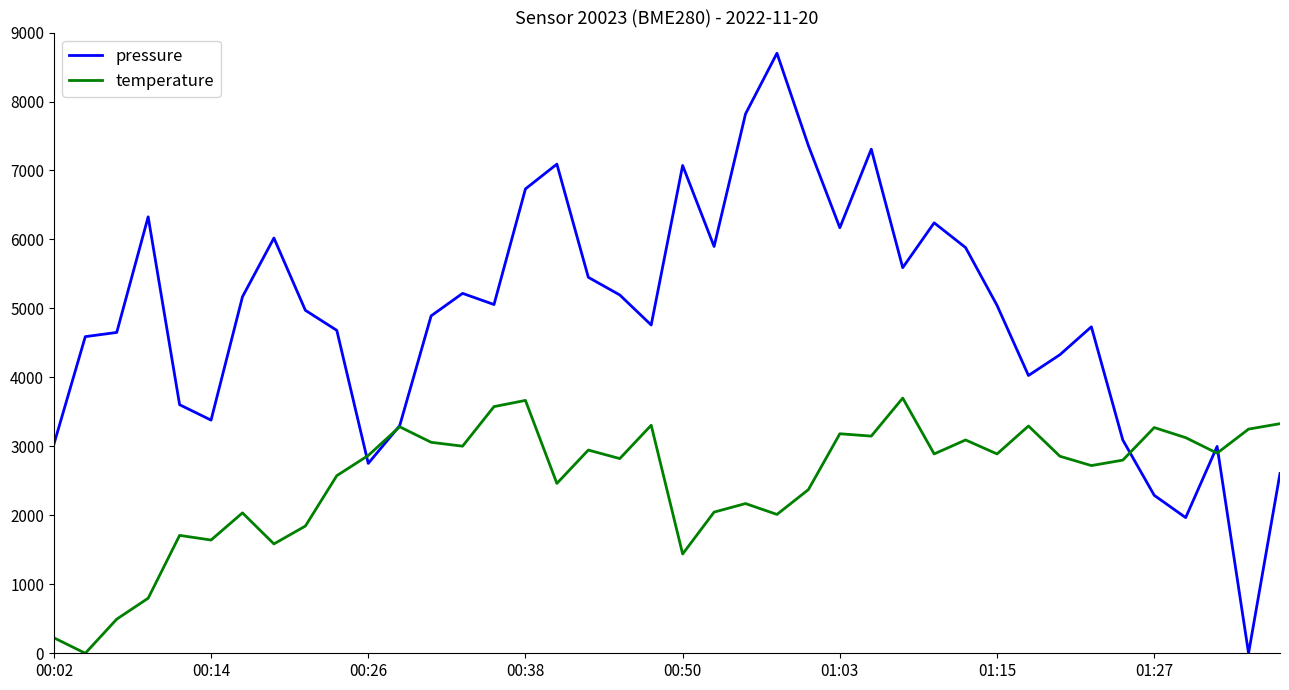

What is the sum of all temperature values?

100406.1